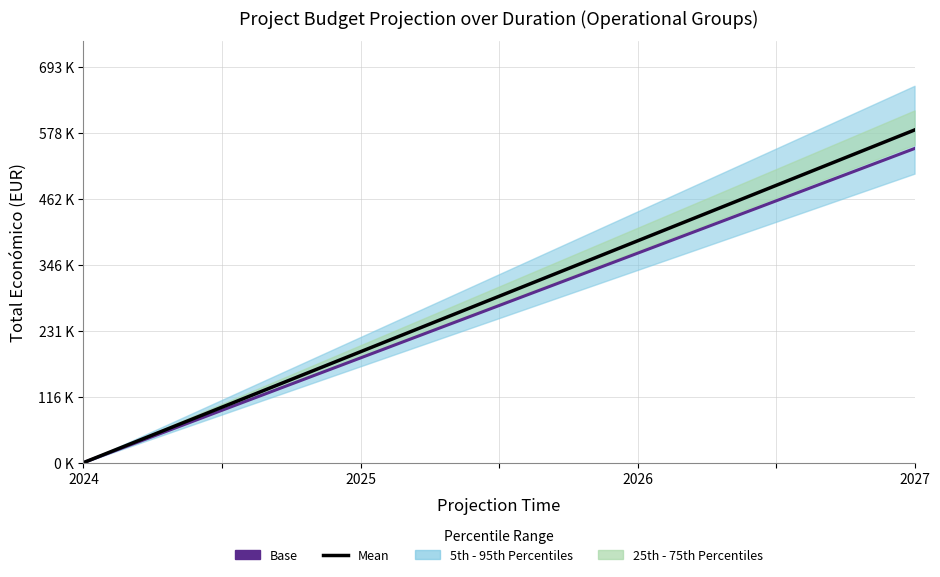

The value of Total económico at Ash4Soil is 1004332. True or false?

False